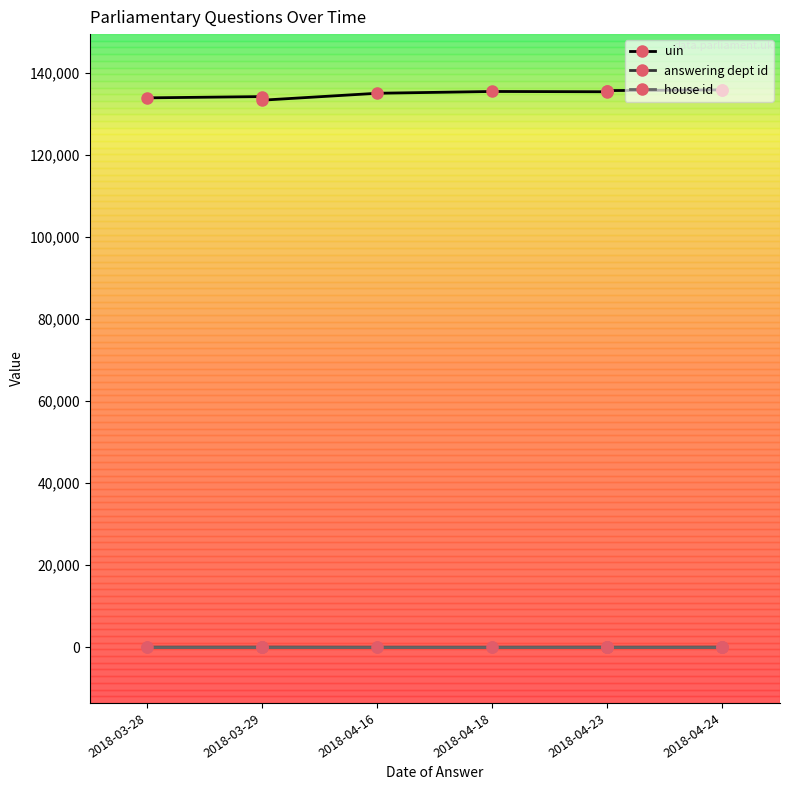

At which label does uin first exceed 135516?

6